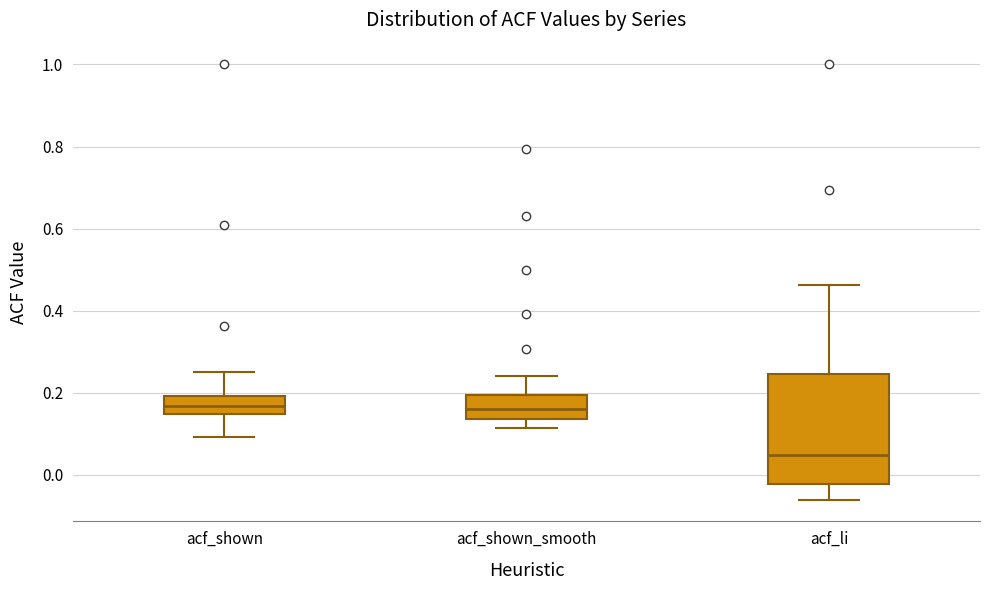

Reading left to right, transcribe this box plot: for each box, give where its median line is, the range the box spans, and where its two whiskers end, as read against the y-axis. The values are not printed on the chart, so give them approximately, as read against the axis.

acf_shown: median 0.16, box 0.14 to 0.20, whiskers 0.10 to 0.26
acf_shown_smooth: median 0.16, box 0.14 to 0.20, whiskers 0.12 to 0.24
acf_li: median 0.04, box -0.02 to 0.24, whiskers -0.06 to 0.46